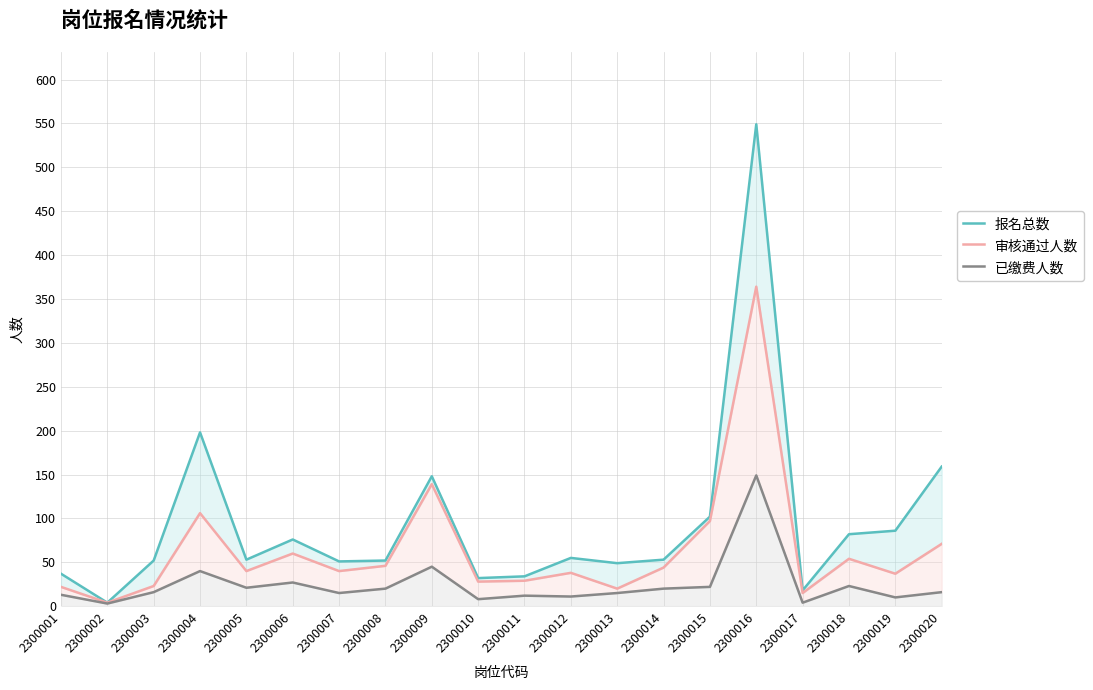

Rank the series by their maximum value, from highest to lowest.

报名总数, 审核通过人数, 已缴费人数